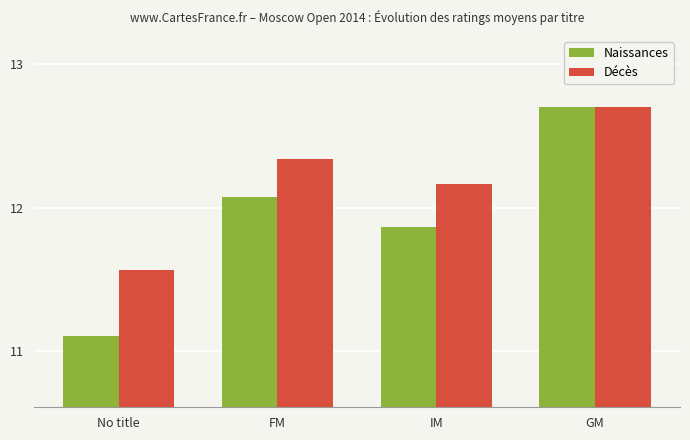

Which series has the widest spread of values?

Naissances